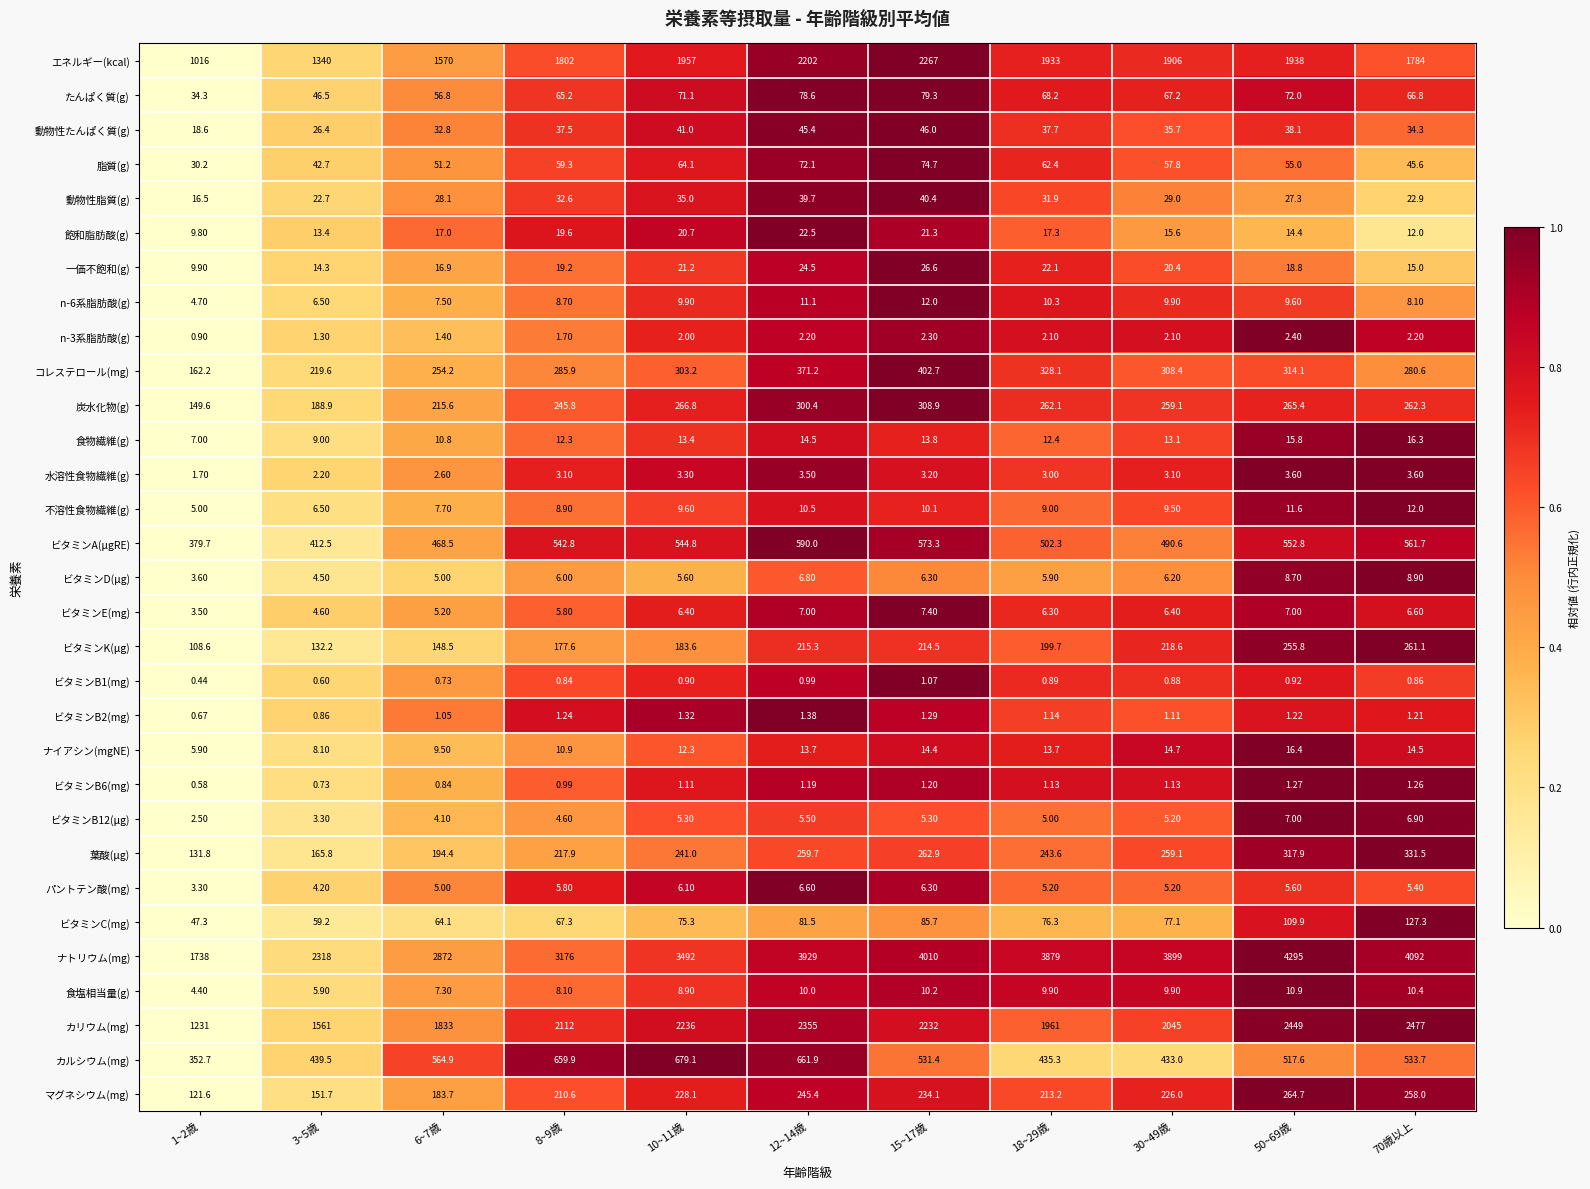

Is the value of 一価不飽和(g) at 12~14歳 greater than the value of 水溶性食物繊維(g) at 1~2歳?

Yes